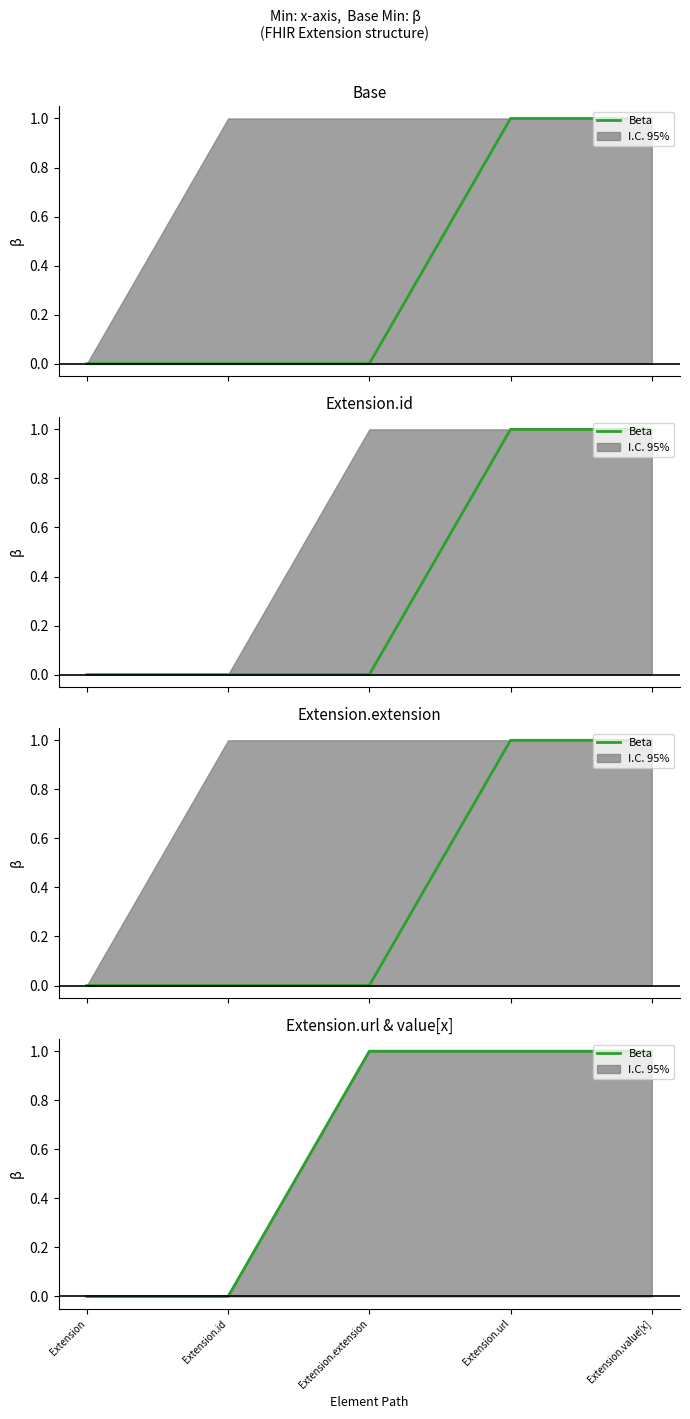

Reading left to right, what are all the values shown in this chart?

0	0	1	1	1